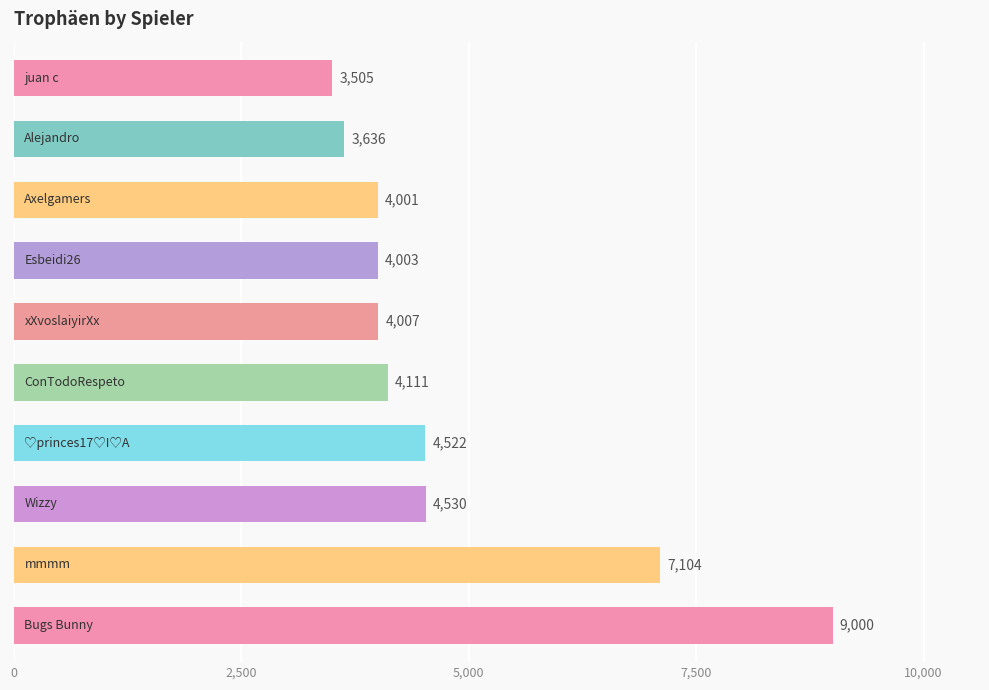

What is the average value?

4842